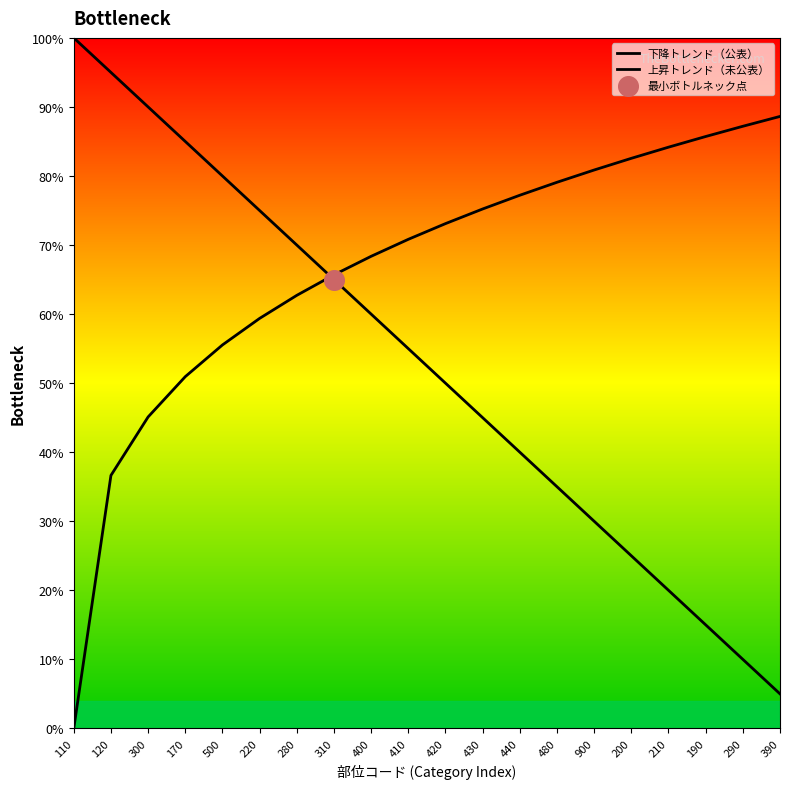

What is the total value across all series at 480?

114.1